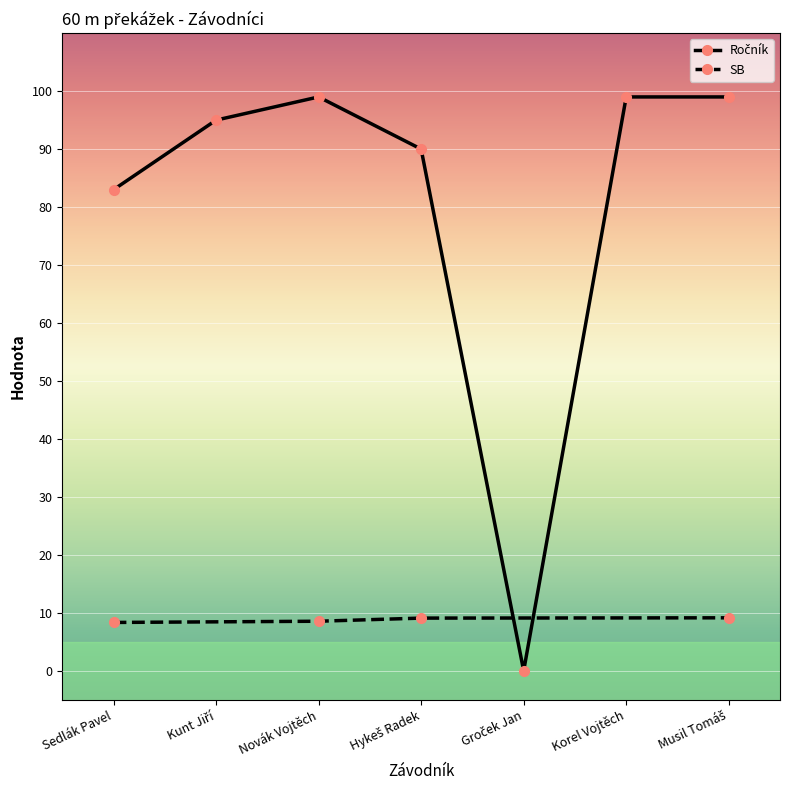

What value does the data have at Hykeš Radek, to the nearest 10?

90